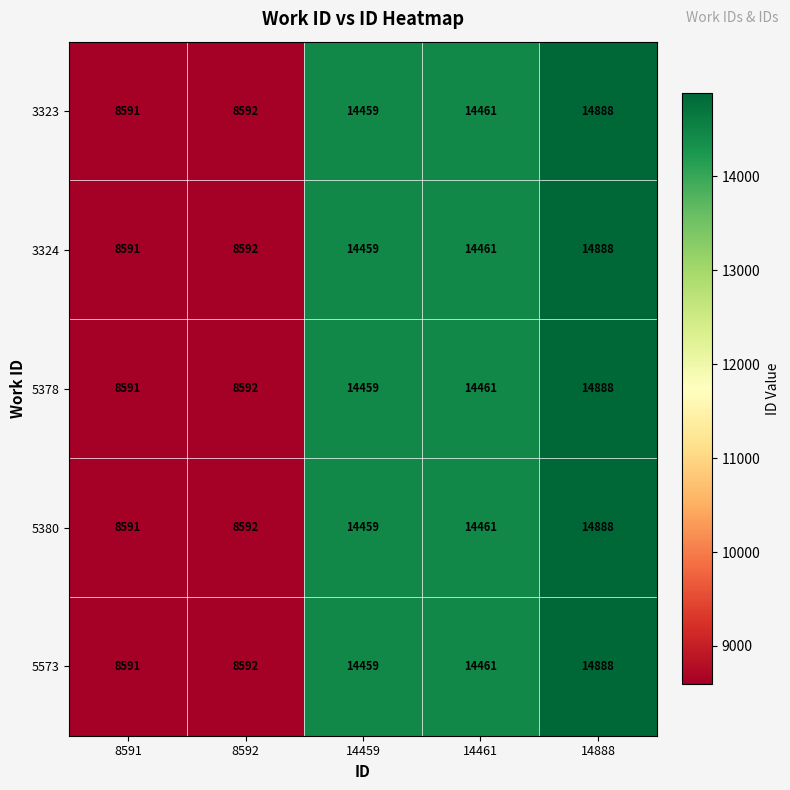

Reading left to right, what are all the values shown in this chart?

3323: 8591	8592	14459	14461	14888
3324: 8591	8592	14459	14461	14888
5378: 8591	8592	14459	14461	14888
5380: 8591	8592	14459	14461	14888
5573: 8591	8592	14459	14461	14888